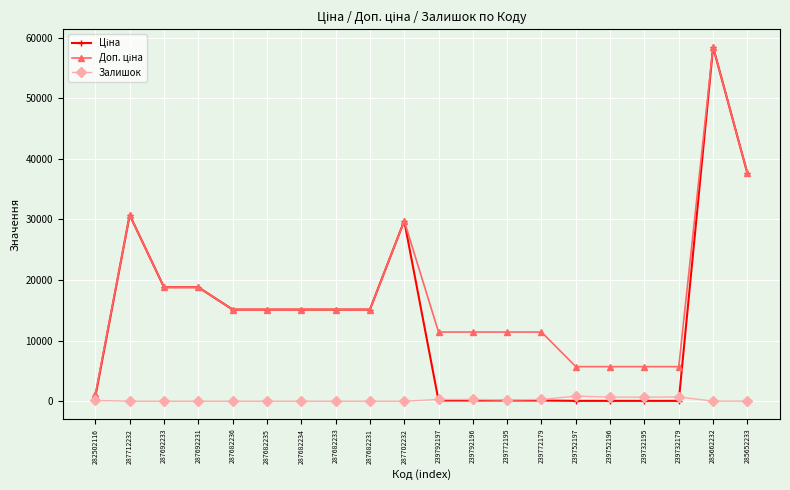

What position from the right is 239772179?

7